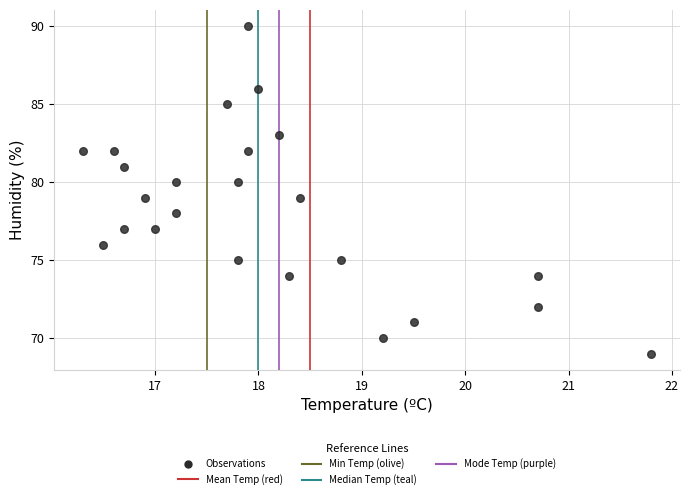

What is the range of Y values (max minus min)?

21